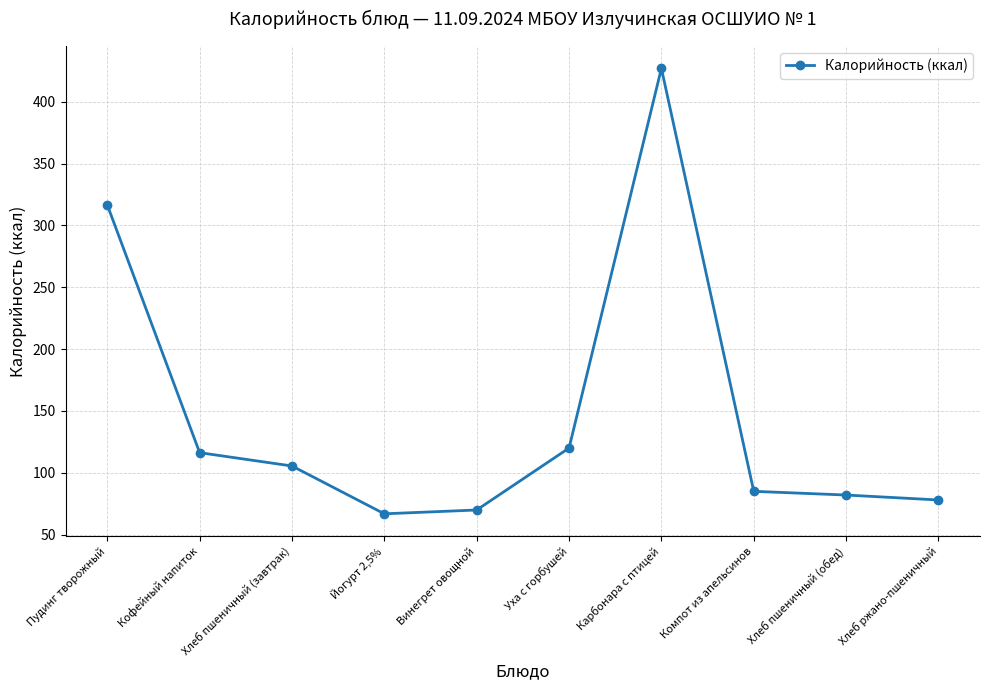

What position from the left is Карбонара с птицей?

7